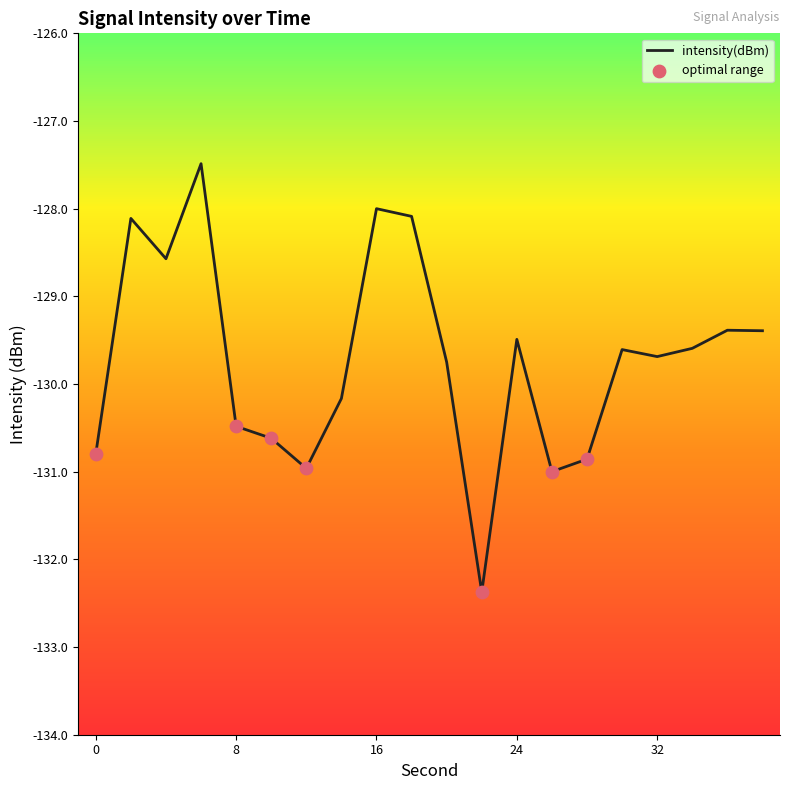

What is the difference between the maximum and minimum values?

4.9